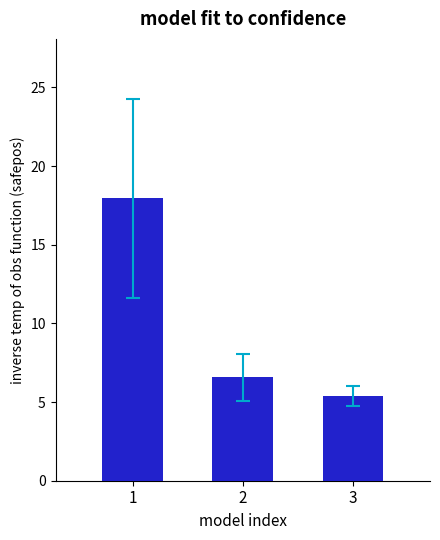

What is the sum of all values?

29.9